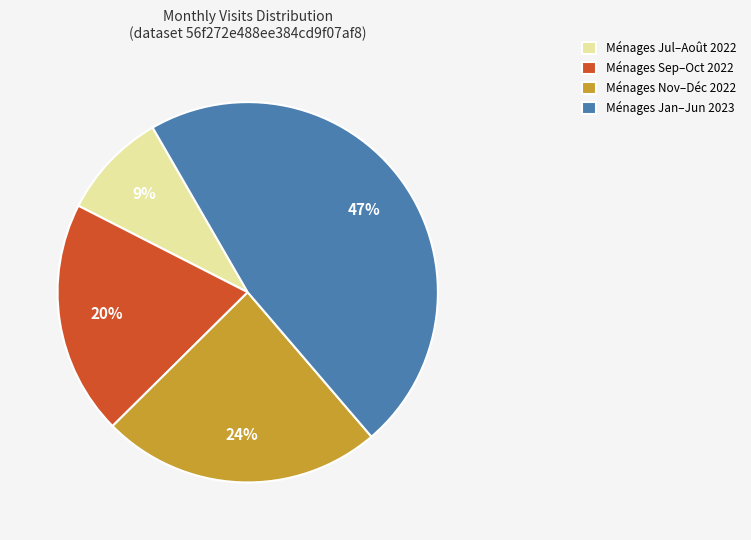

To the nearest percent, what is the average slice percentage?

25%